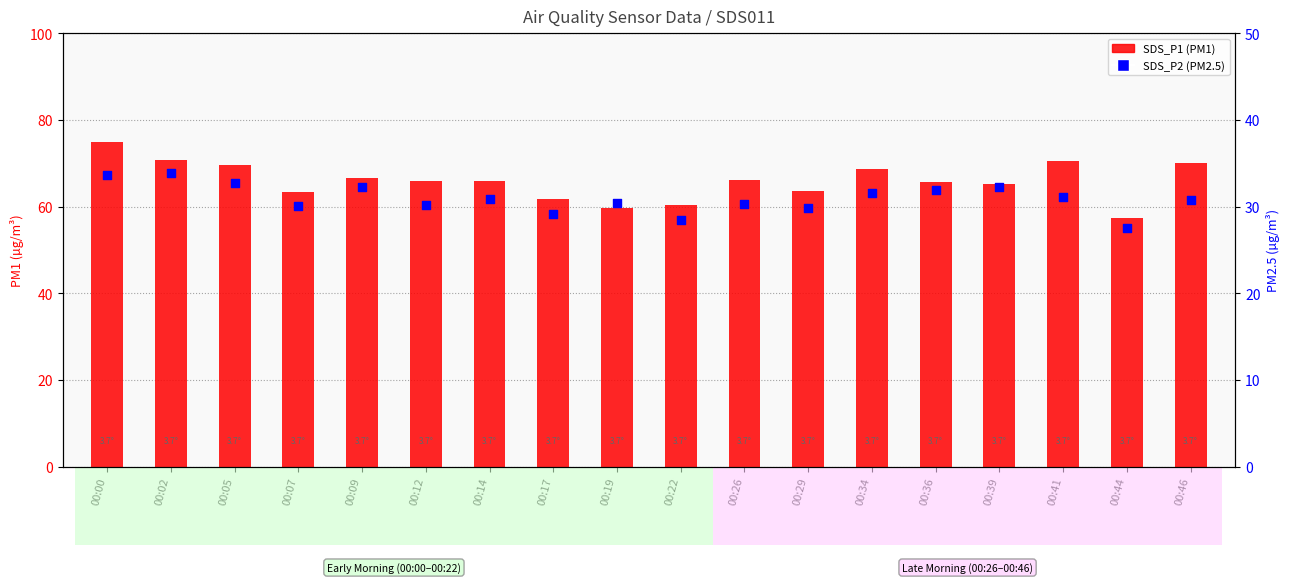

Which series has the largest Y range (max minus min)?

SDS_P1 (PM1)